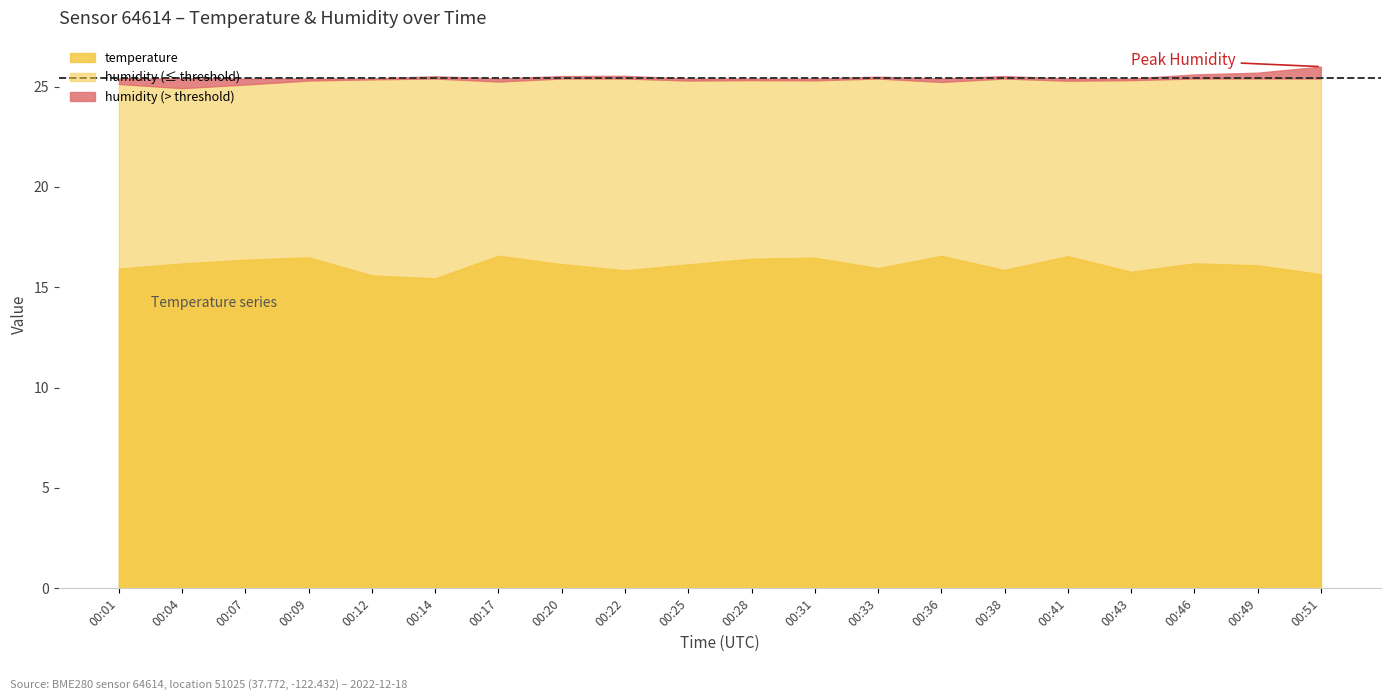

At which label is humidity closest to 25?

00:04